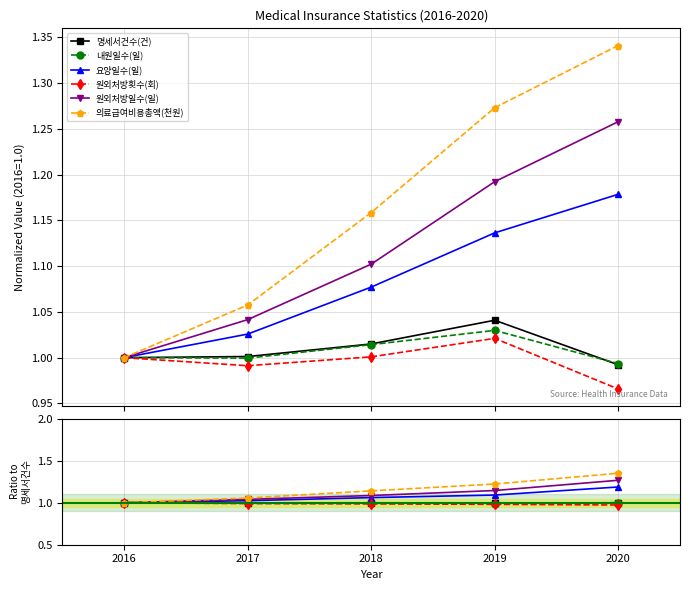

The 원외처방일수(일) series shows 1.7 at 2020. True or false?

False